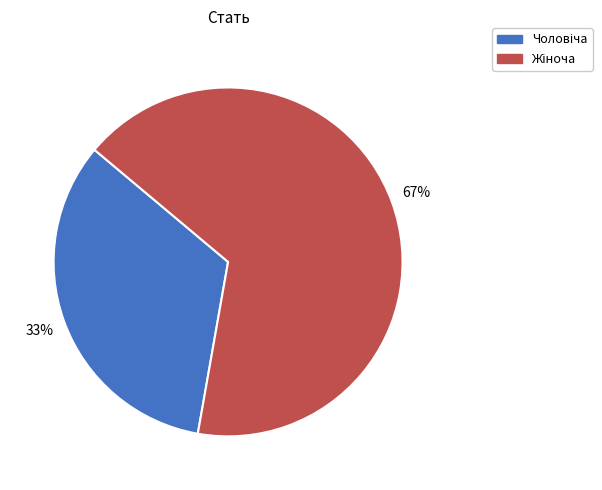

Does any single category account for the majority?

Yes